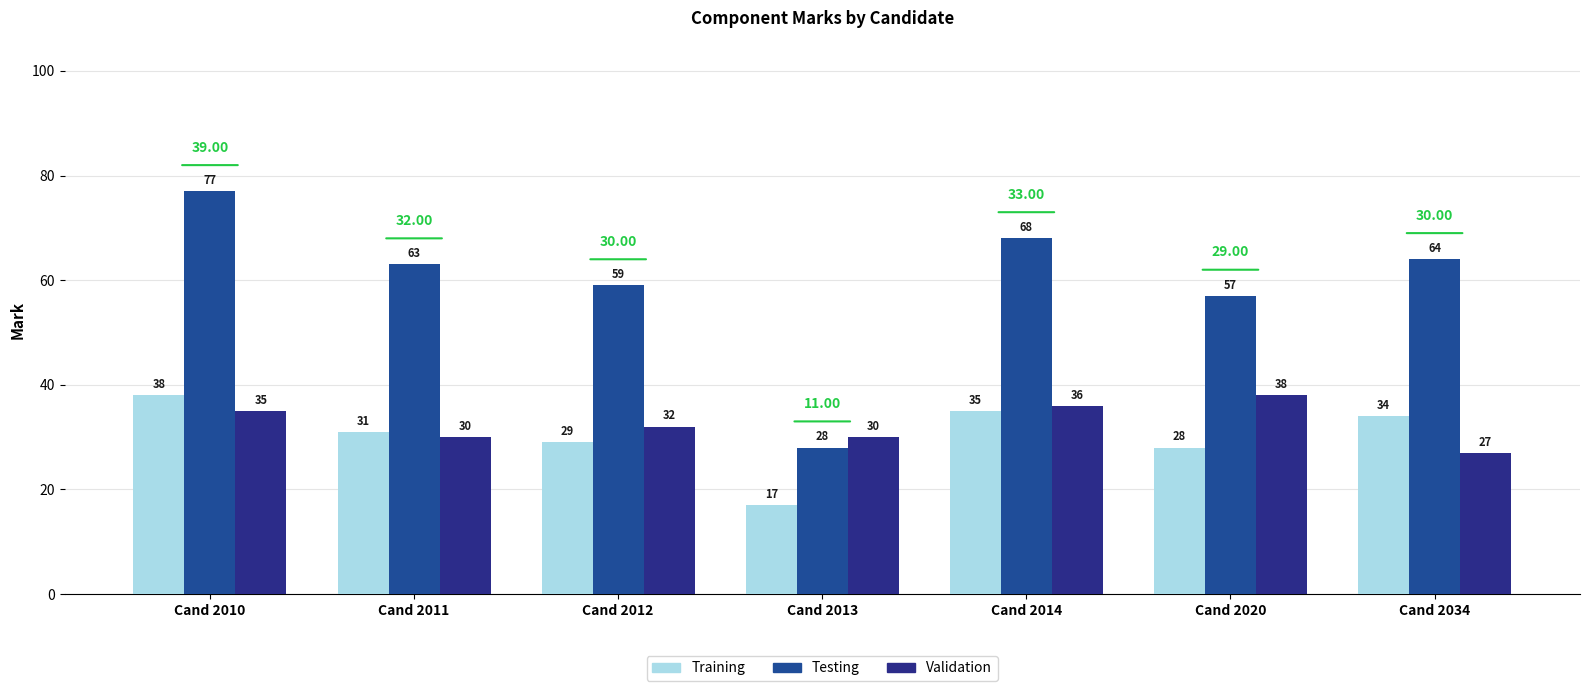

At which category is the sum across all series the highest?

Cand 2010